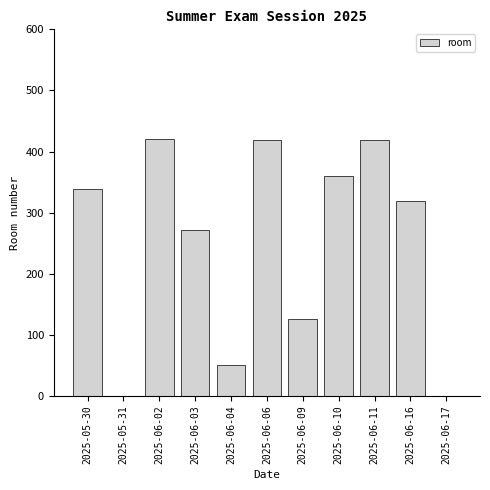

At which label is the value closest to 210?

2025-06-03